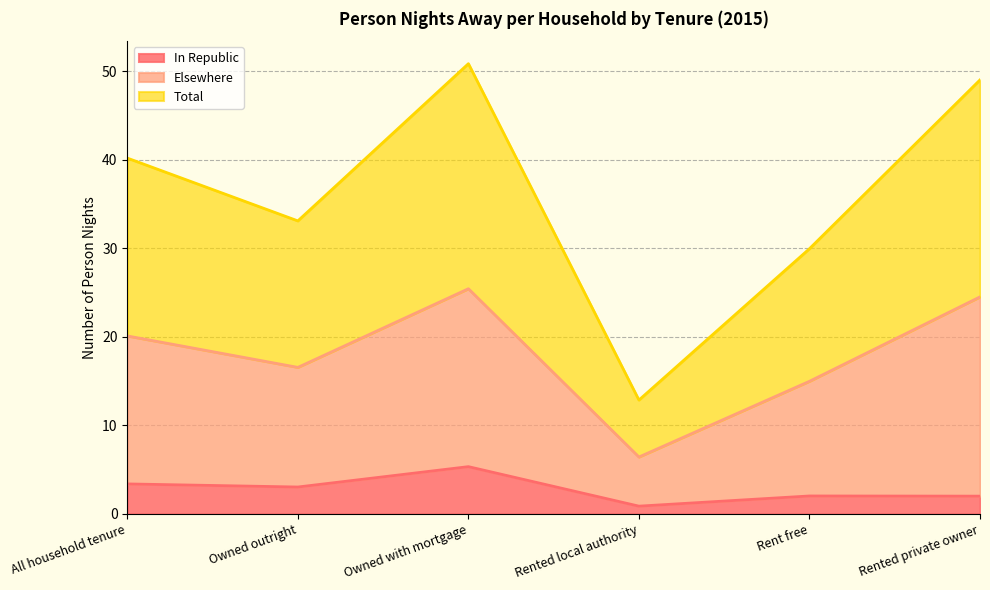

At how many categories does at least one series exceed 29?

5